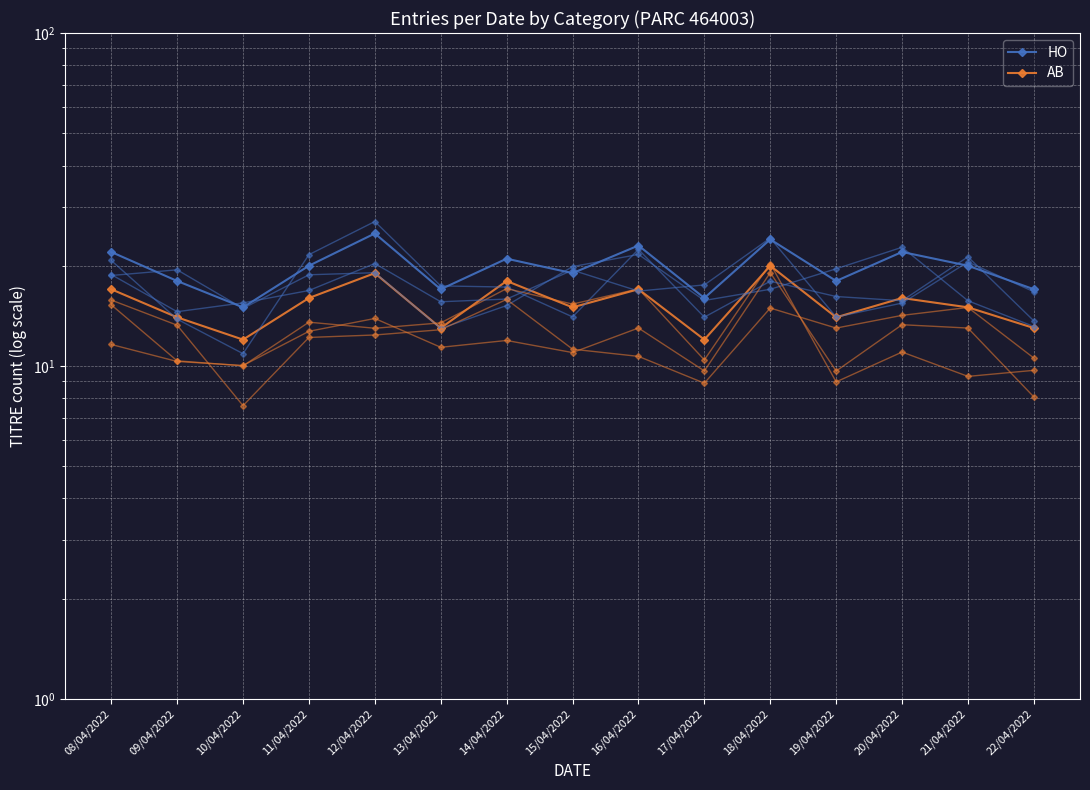

Which series changed the most between 09/04/2022 and 11/04/2022?

HO